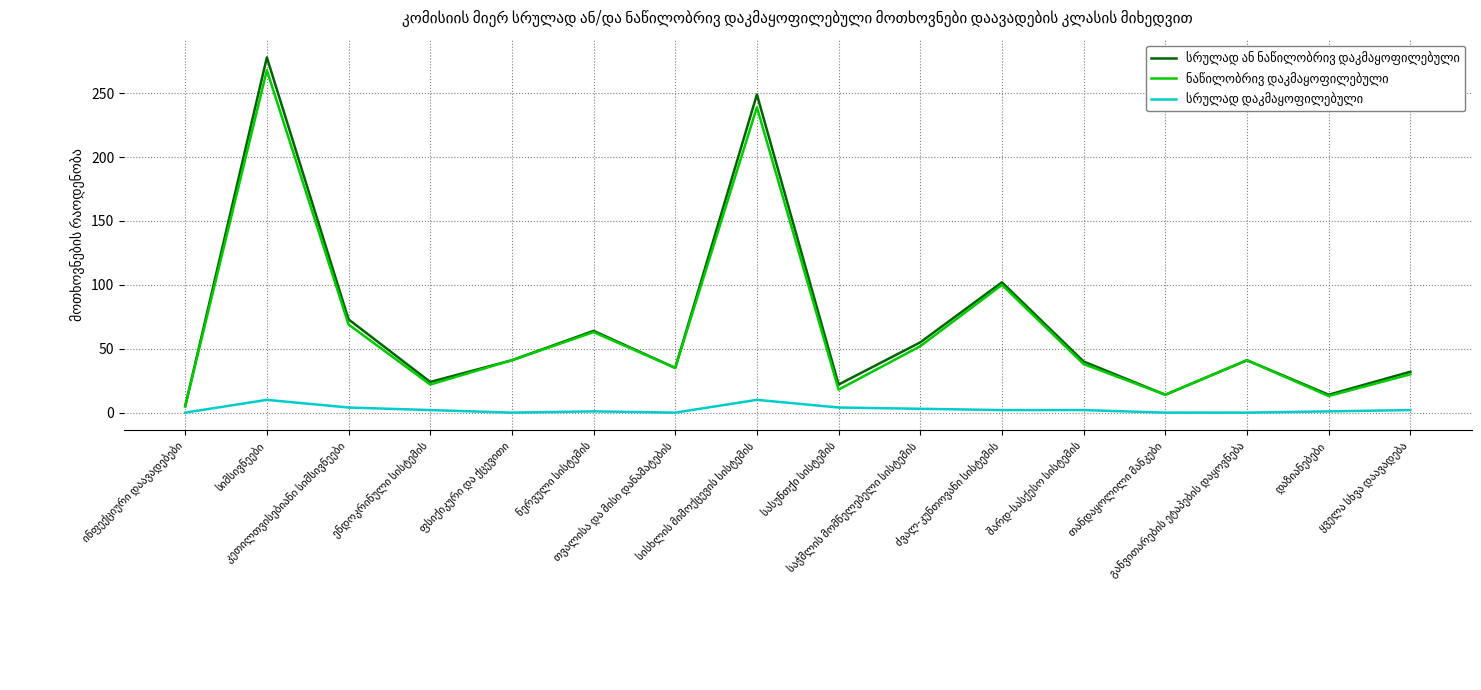

What is the maximum value shown in the chart?

278